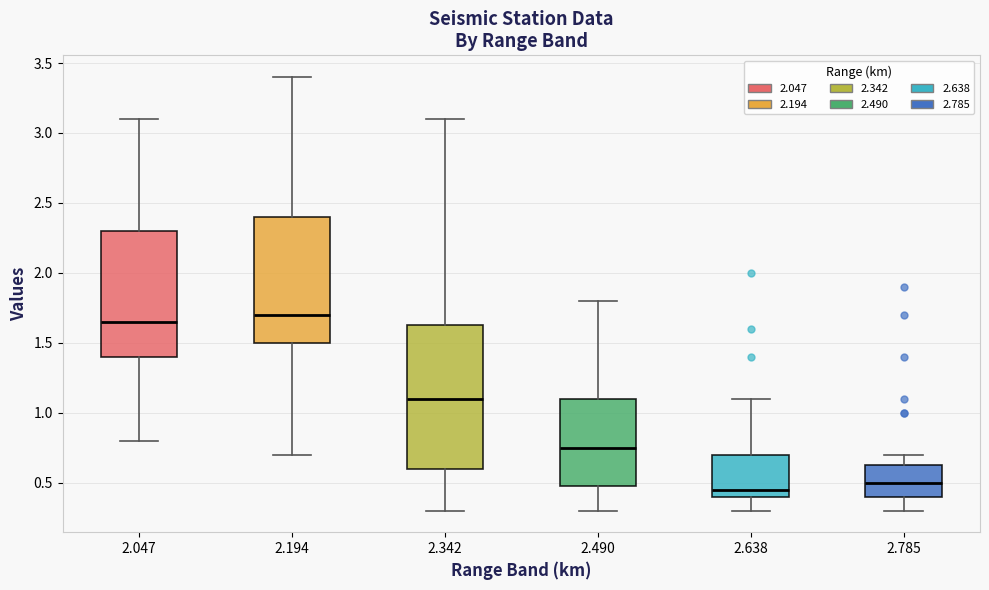

Reading left to right, read every box against the y-axis: the position of its median line, the range the box covers, and the ends of its whiskers. The values are not printed on the chart, so give them approximately, as read against the axis.

2.047: median 1.65, box 1.40 to 2.30, whiskers 0.80 to 3.10
2.194: median 1.70, box 1.50 to 2.40, whiskers 0.70 to 3.40
2.342: median 1.10, box 0.60 to 1.65, whiskers 0.30 to 3.10
2.490: median 0.75, box 0.50 to 1.10, whiskers 0.30 to 1.80
2.638: median 0.45, box 0.40 to 0.70, whiskers 0.30 to 1.10
2.785: median 0.50, box 0.40 to 0.65, whiskers 0.30 to 0.70